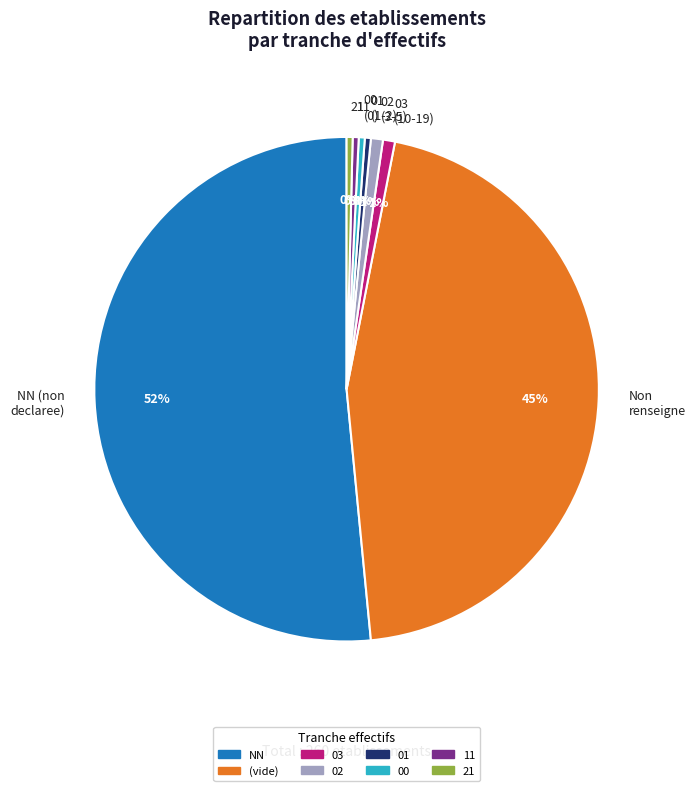

To the nearest percent, what is the average slice percentage?

12%